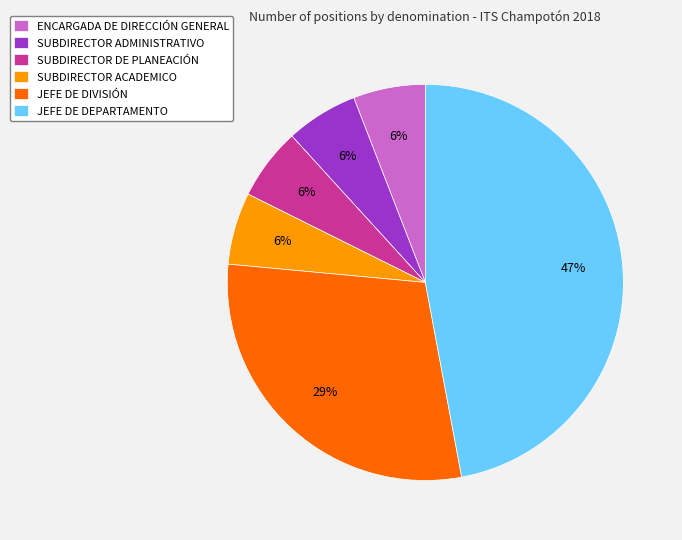

Is it true that SUBDIRECTOR ADMINISTRATIVO is 6% of the pie?

True